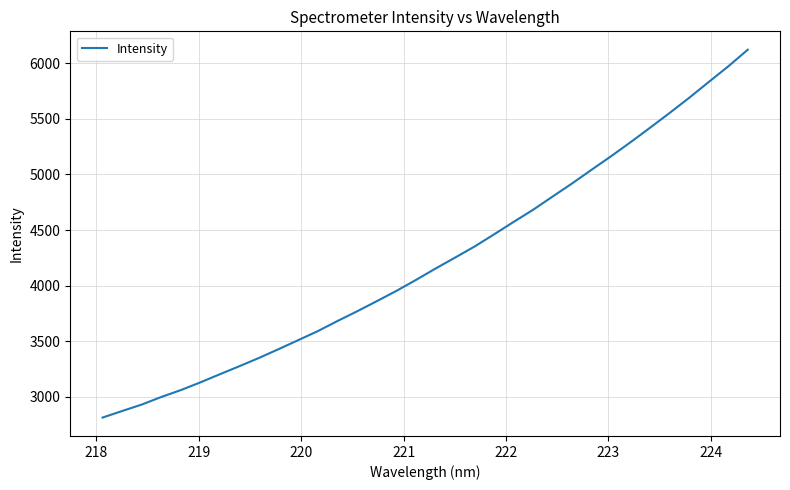

How many values exceed 4151?

17